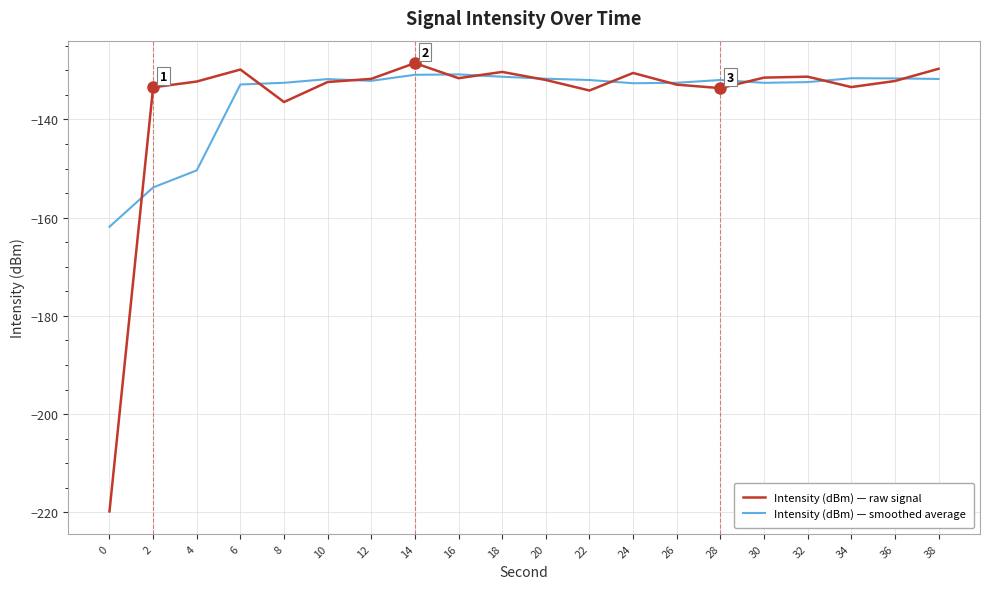

What is the maximum value shown in the chart?

-128.5